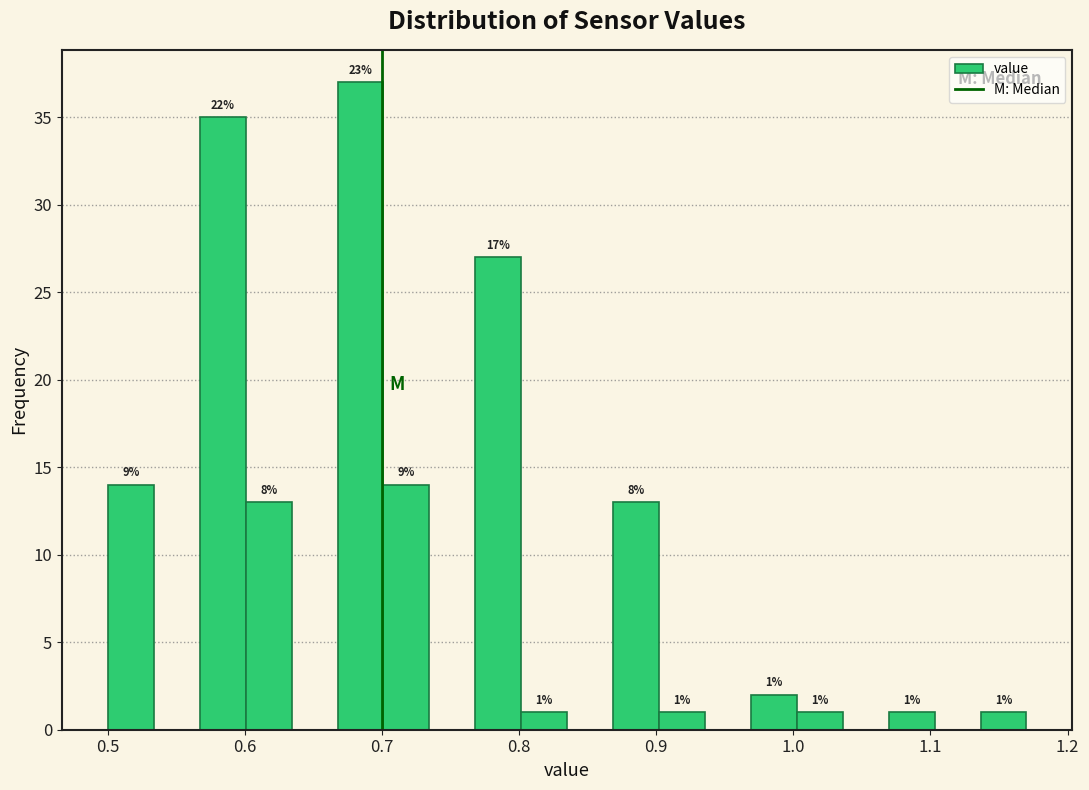

Read against the x-axis, roughly where is the centre of the tallest bar?

0.68